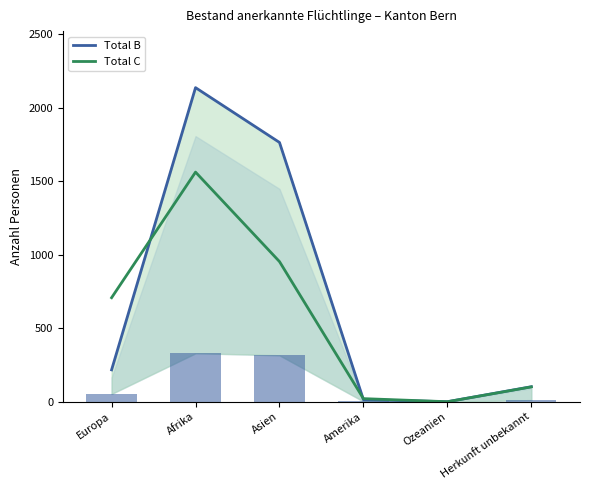

How many values in the Mit Erwerb B series exceed 53?

2